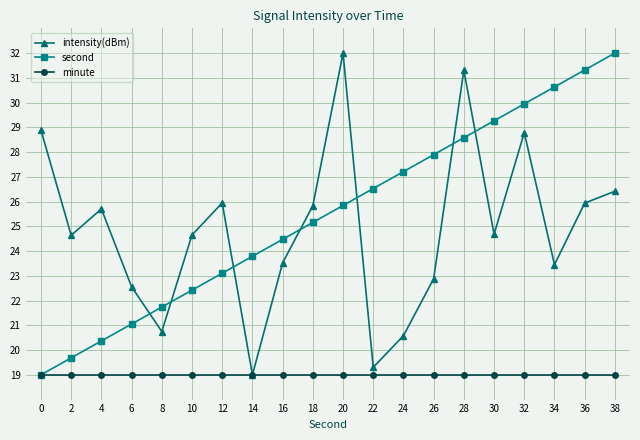

What is the lowest value of the second series?

19.0